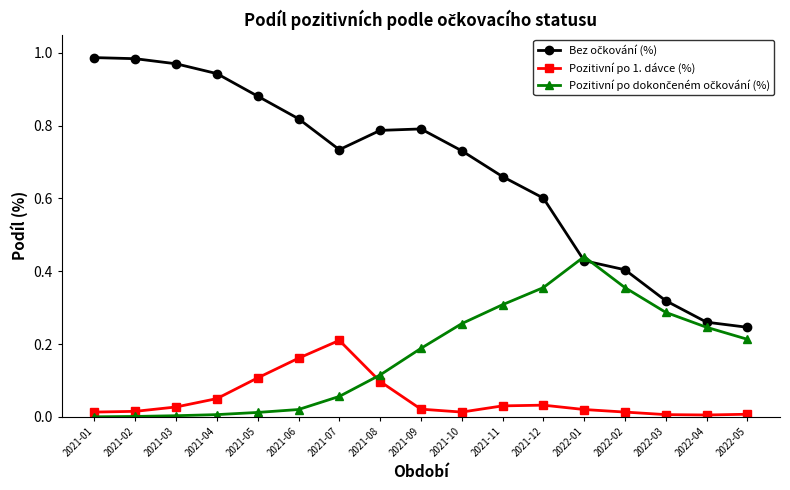

The Pozitivní po 1. dávce (%) series shows 0.0 at 2022-01. True or false?

True